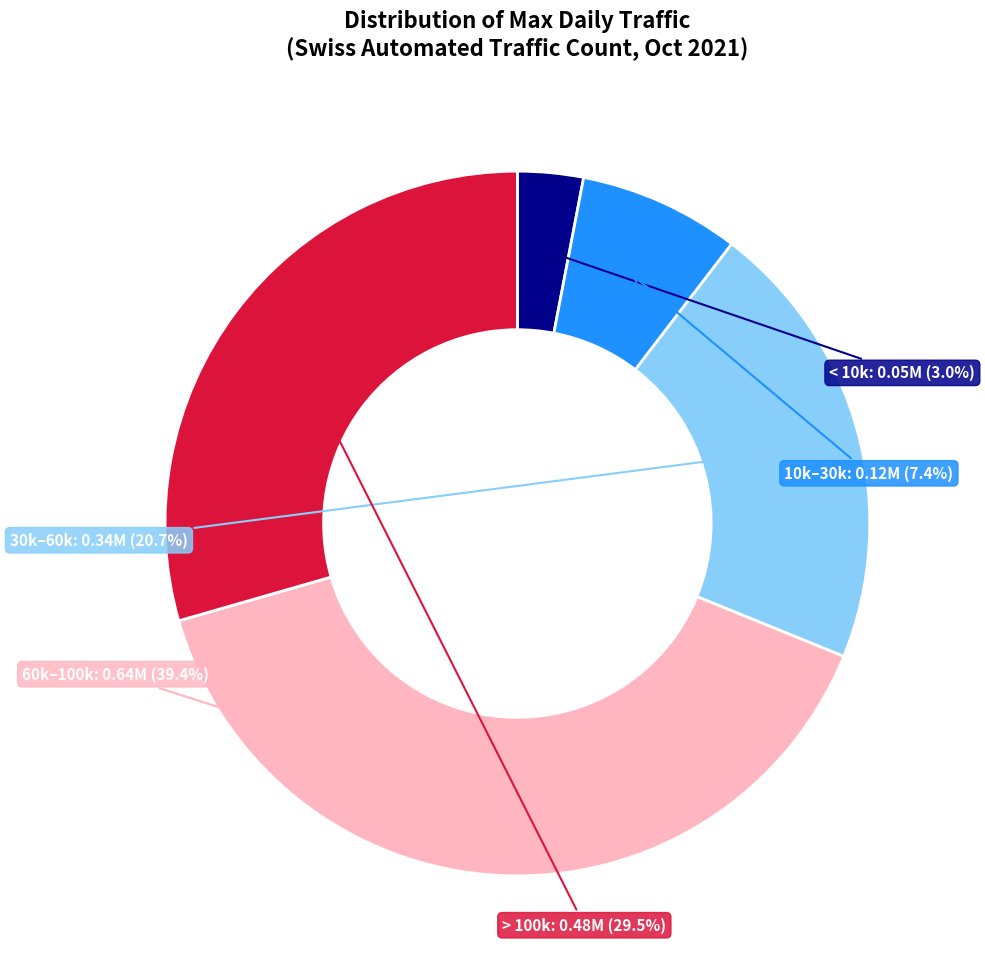

To the nearest percent, what is the difference between the largest and smallest slice percentages?

36%